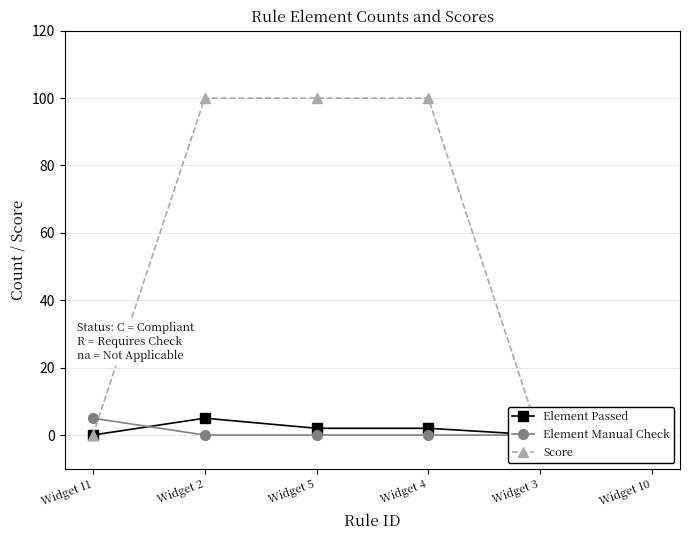

Which category has the lowest value across all series?

Widget 3